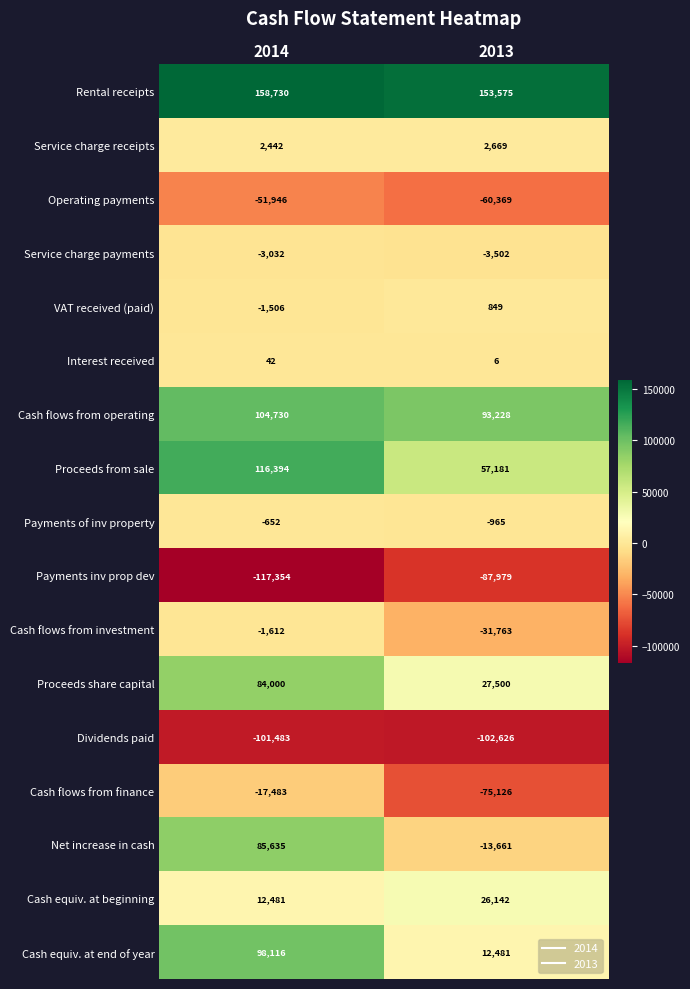

What is the spread (max minus min) of values at 2014?

276084